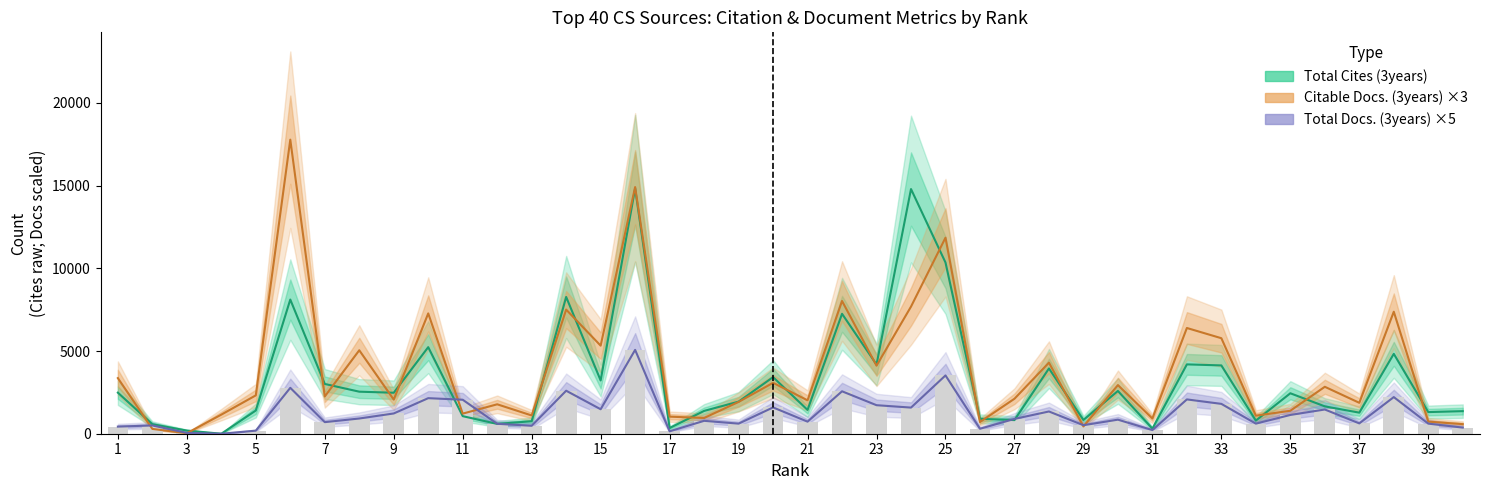

What is the sum of the Total Docs. (3years) values at 15 and 29?

1995